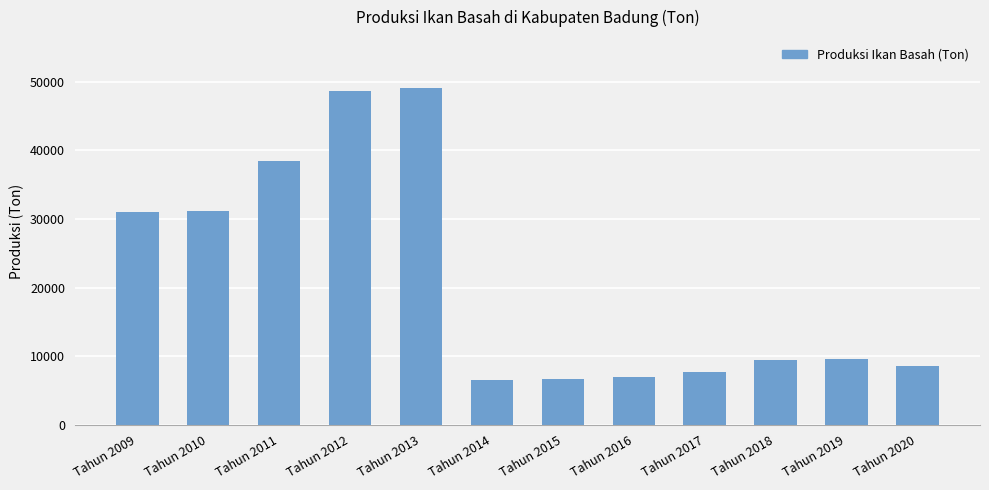

Is it true that the value at Tahun 2012 is 73151.4?

False